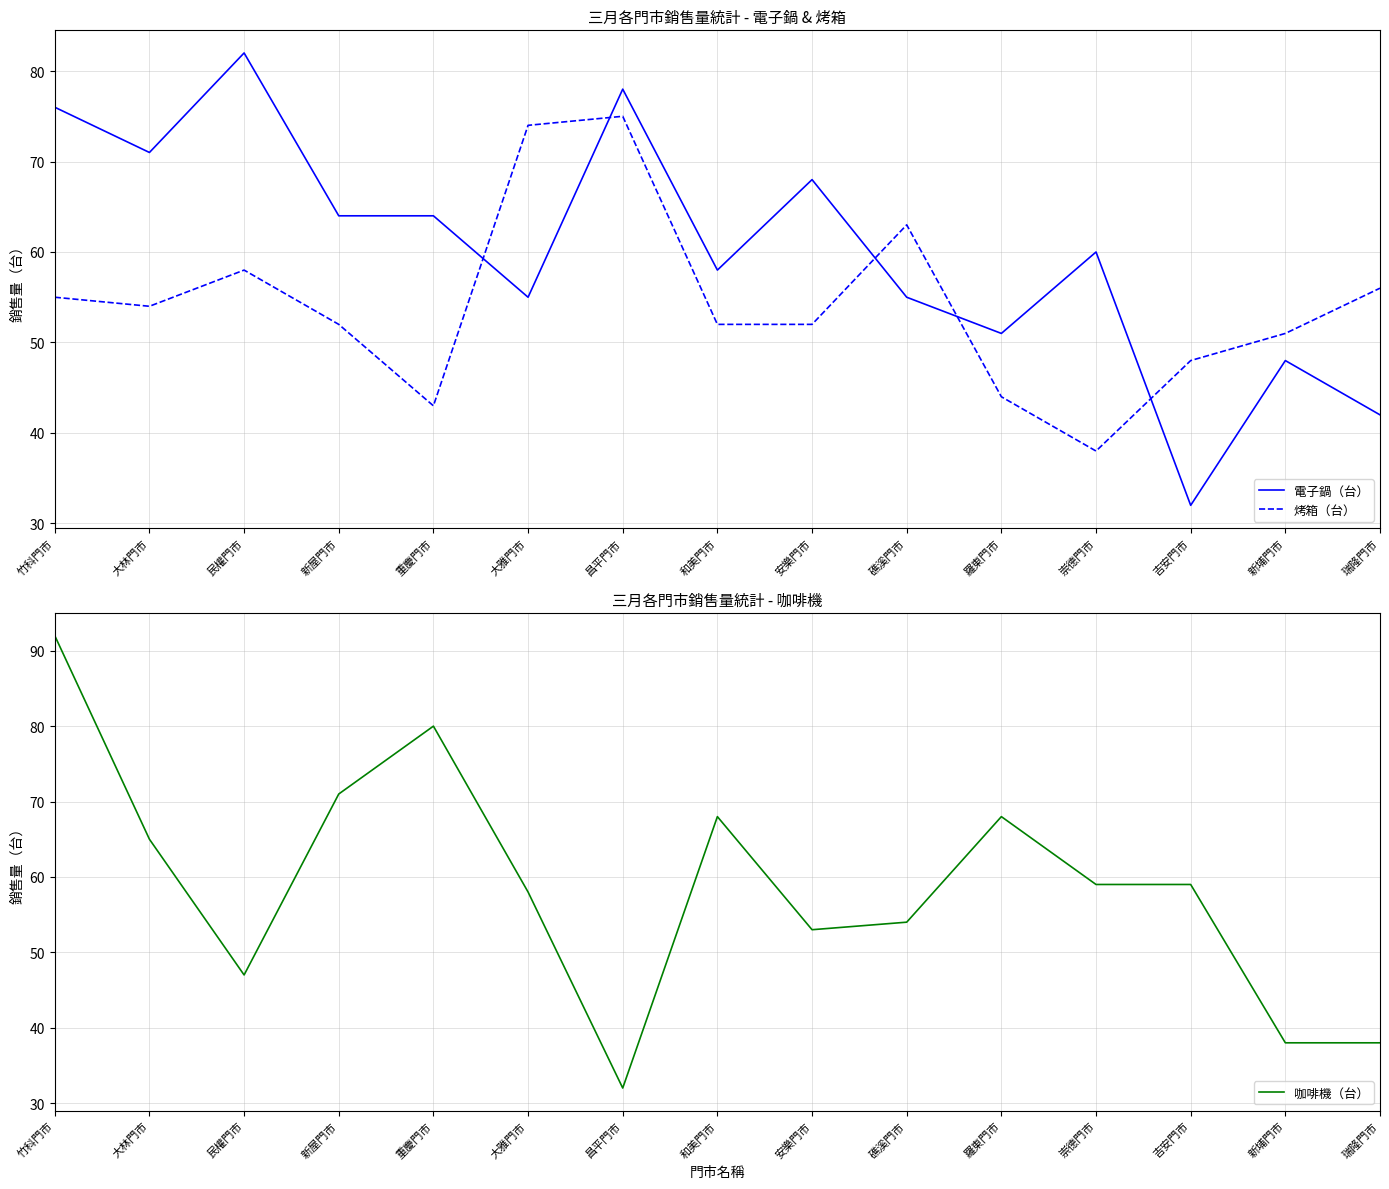

Which has a higher value, 重慶門市 or 羅東門市?

重慶門市